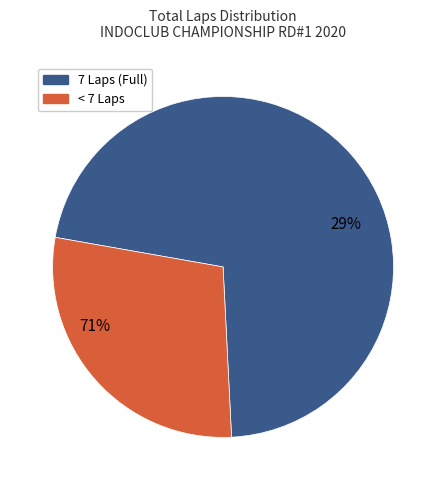

Does BOBBY LOPULALAN account for over 50% of the chart?

No